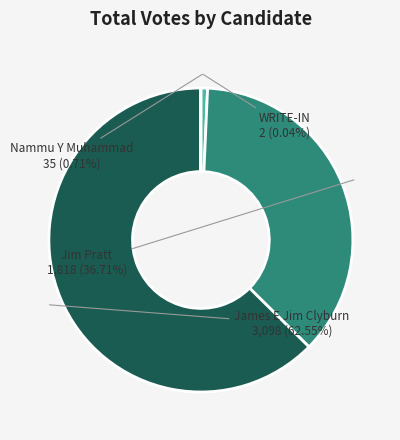

True or false: James E Jim Clyburn accounts for 63% of the total.

True